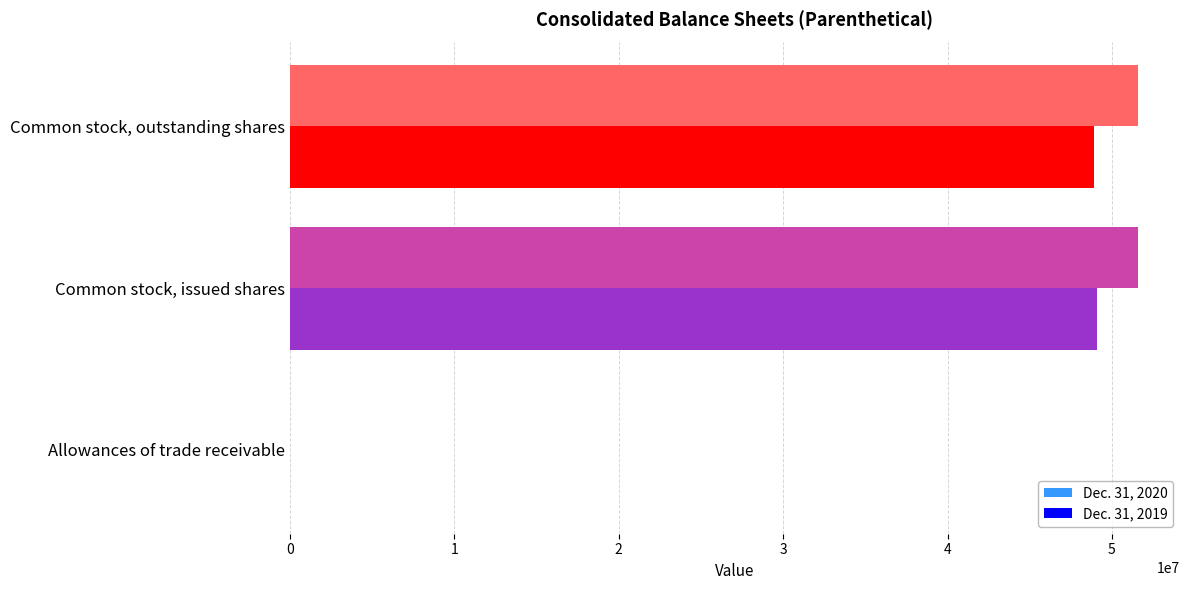

The value of Dec. 31, 2020 at Common stock, issued shares is 82347516. True or false?

False